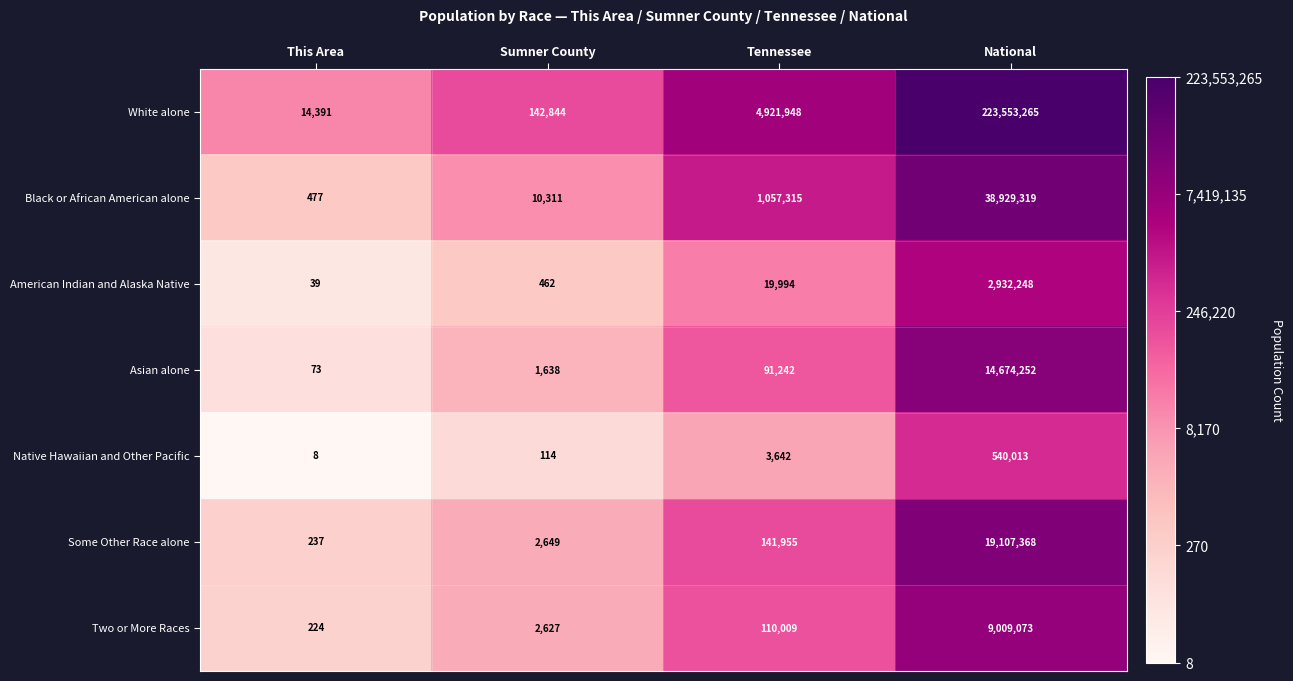

What is the difference between the maximum and second lowest values in the White alone series?

223410421